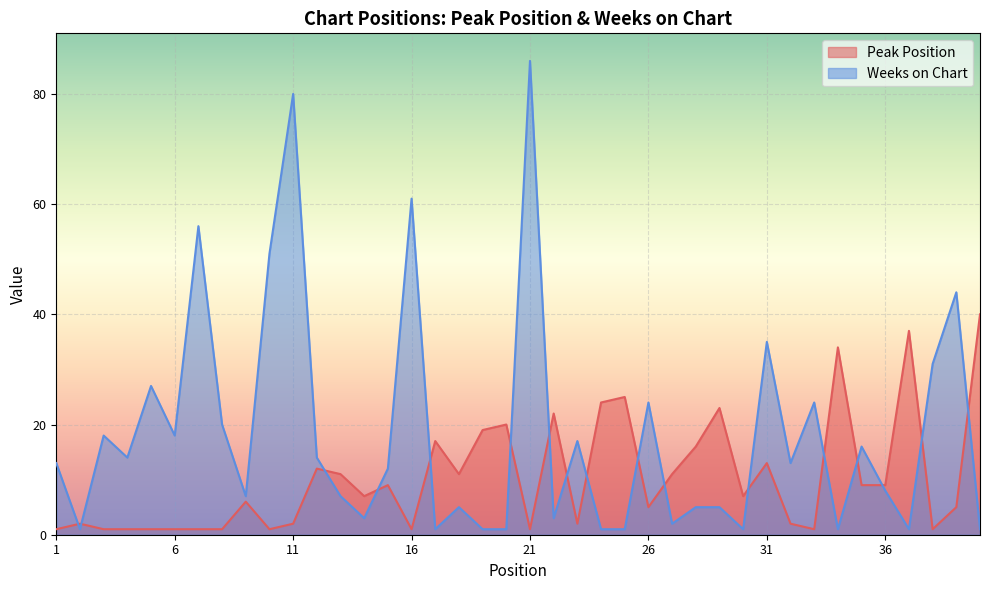

Where is the first local maximum for Peak Position?

2